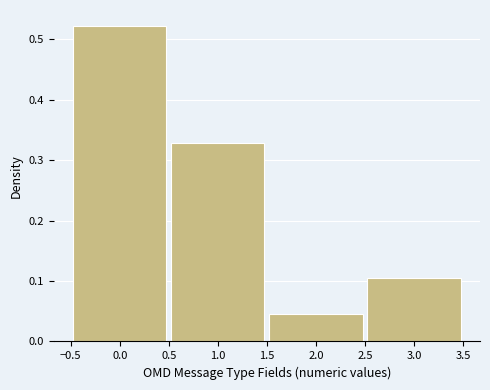

Which range on the x-axis has the tallest bar?

-0.5 to 0.5